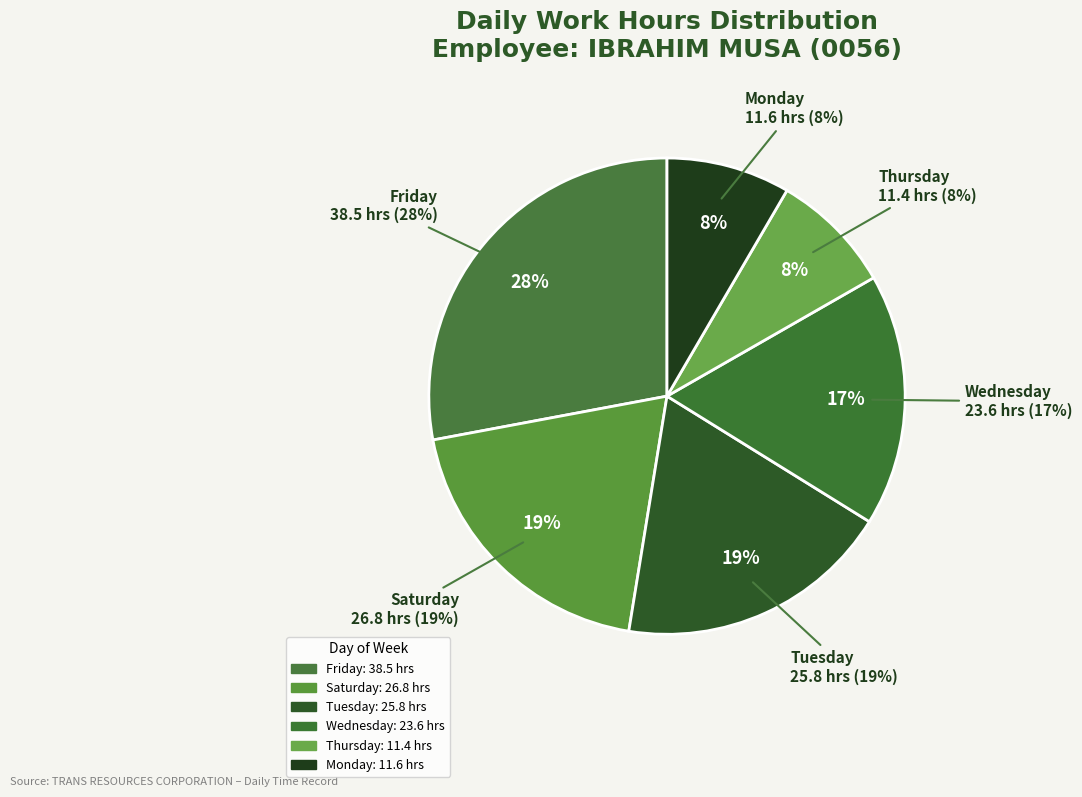

Does any single category account for the majority?

No